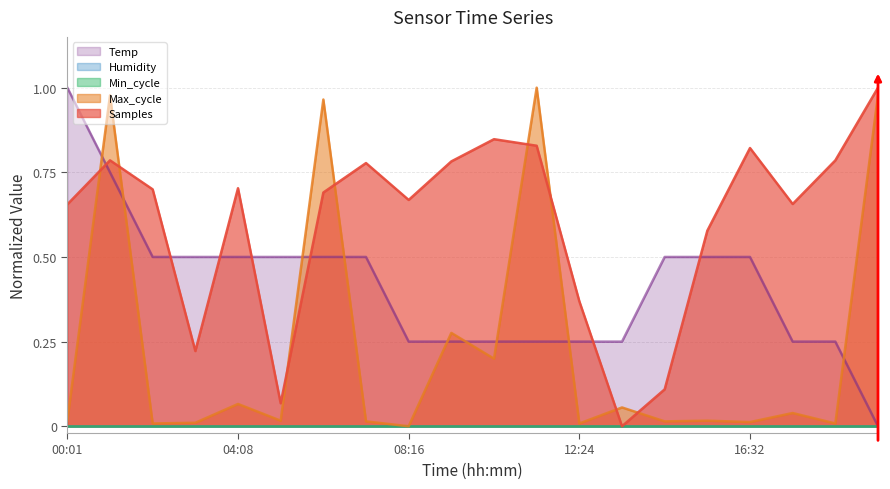

Does the chart have visible grid lines?

Yes